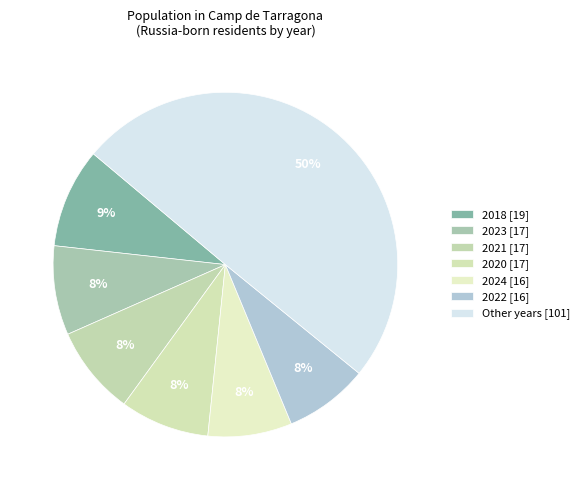

Count the number of slices in the pie.

7